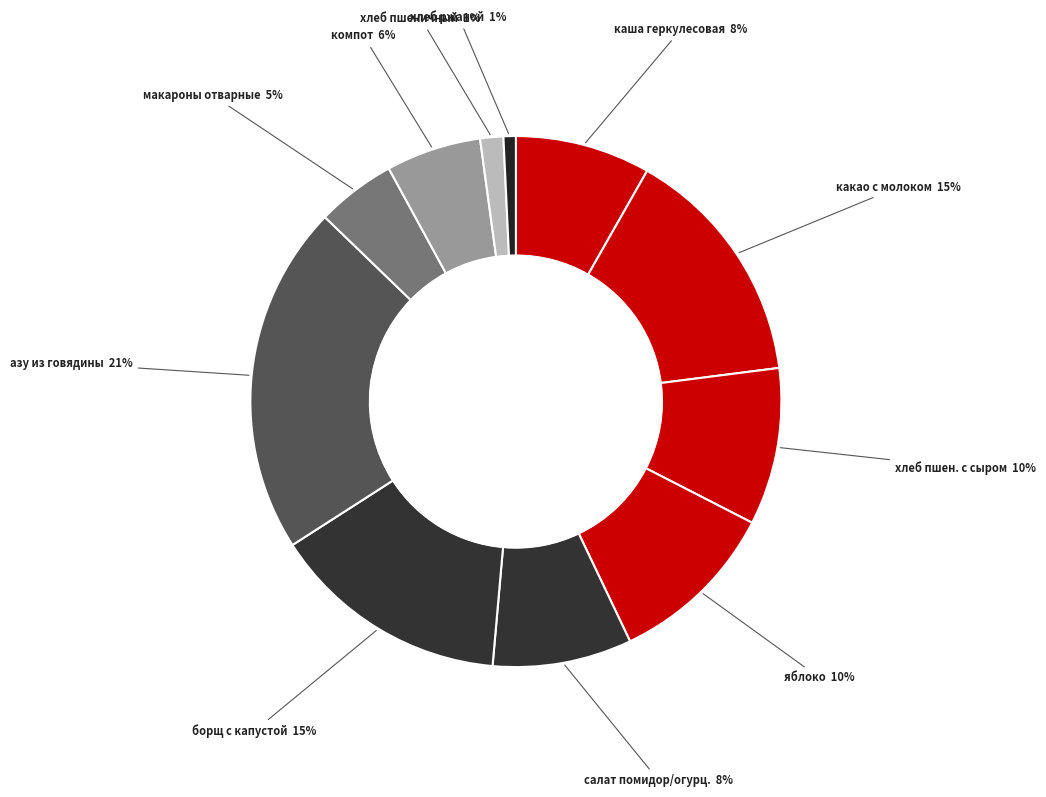

Count the number of slices in the pie.

11